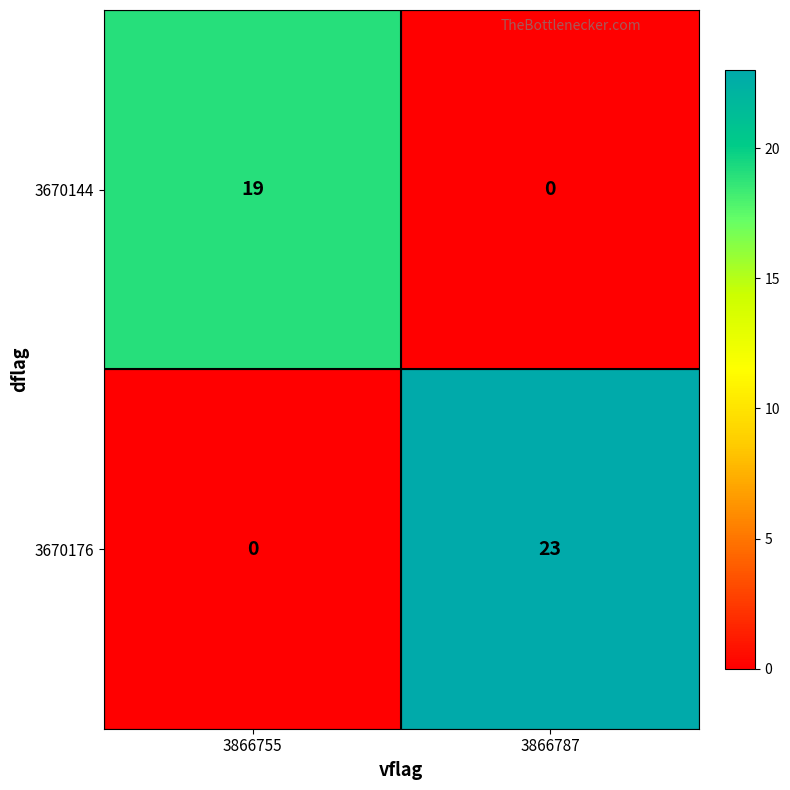

What is the sum of the 3670176 values at 3866787 and 3866755?

23